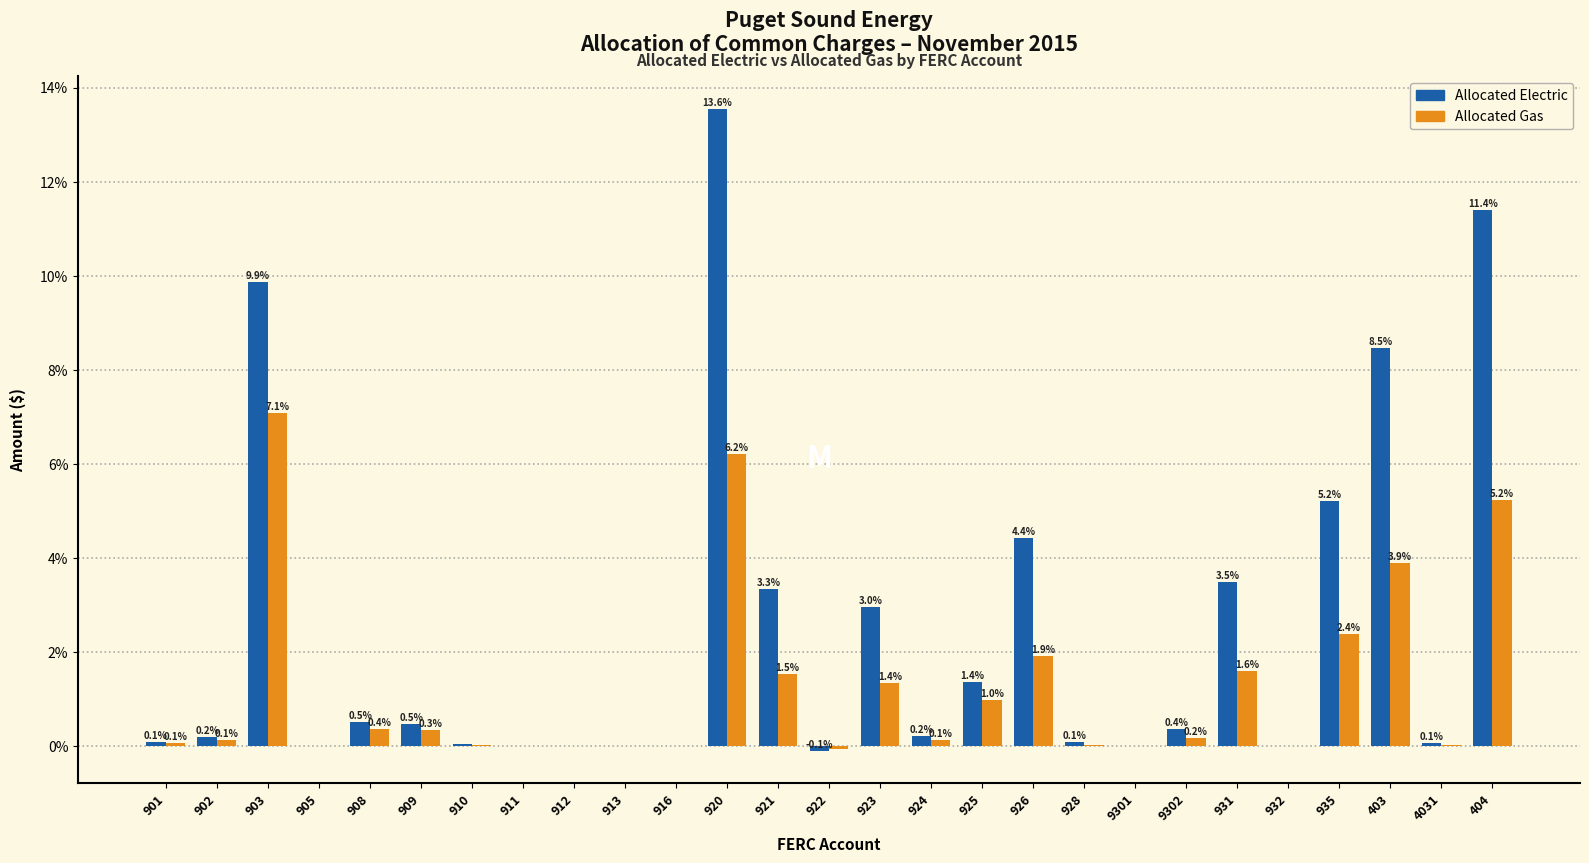

What is the sum of the Allocated Electric values at 912 and 403?

8.5